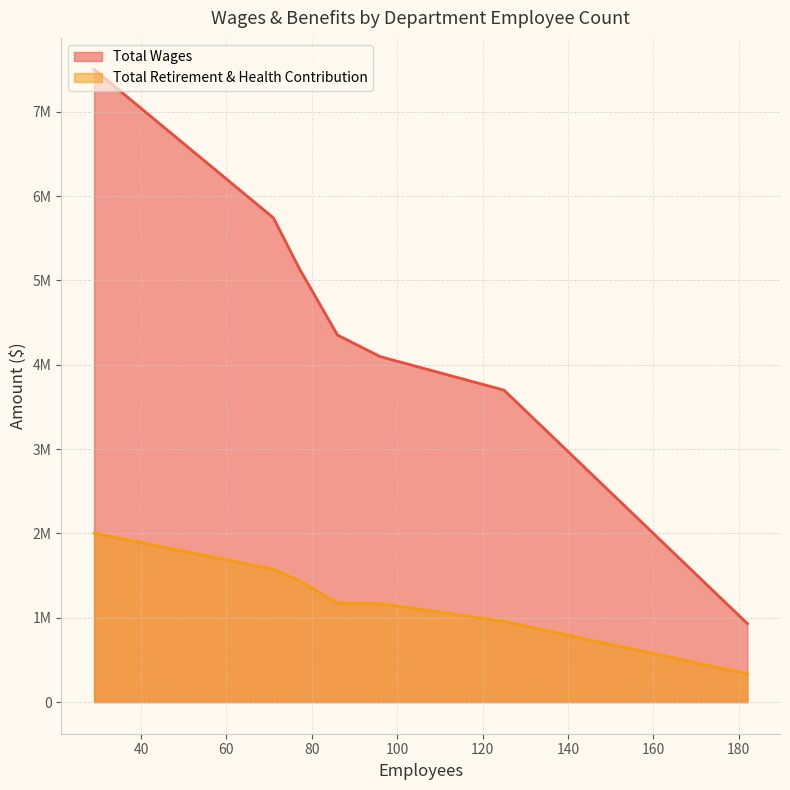

True or false: Total Wages and Total Retirement & Health Contribution cross at least once.

False